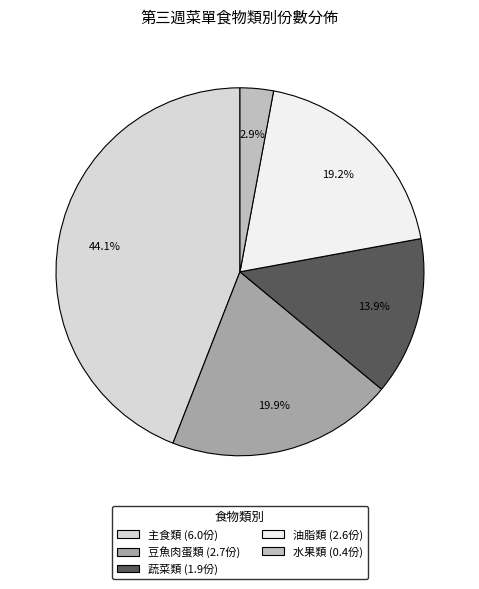

How much of the chart is everything except 豆魚肉蛋類 (2.7份)?

80.1%